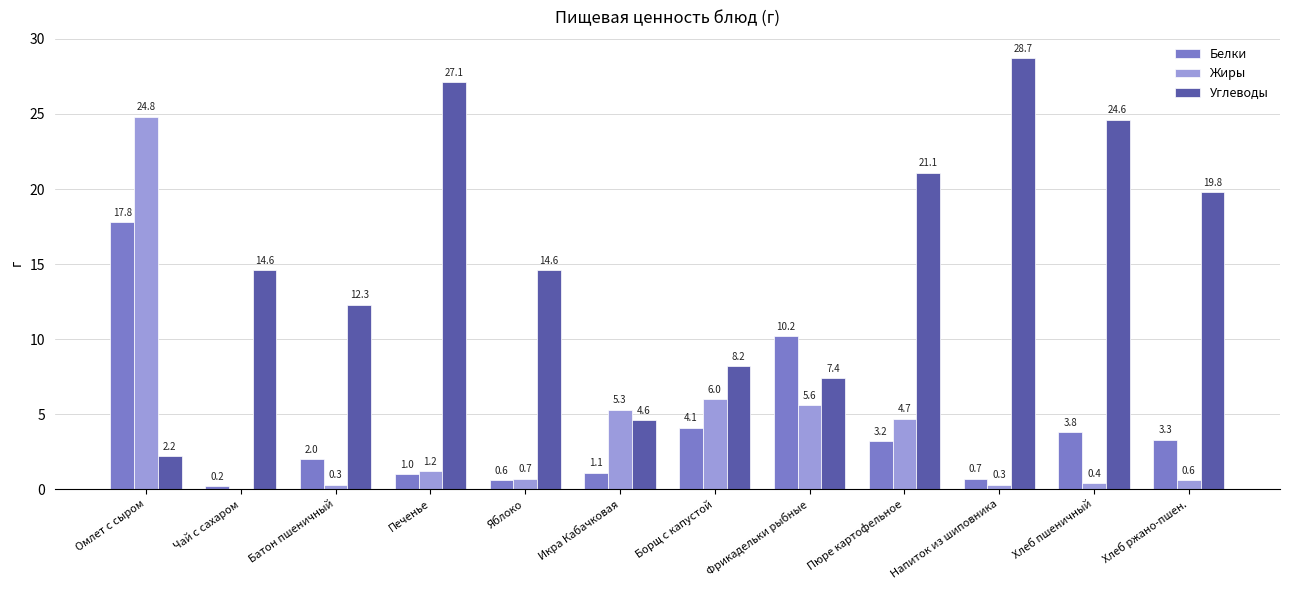

Between Омлет с сыром and Чай с сахаром, which series saw the biggest shift?

Жиры